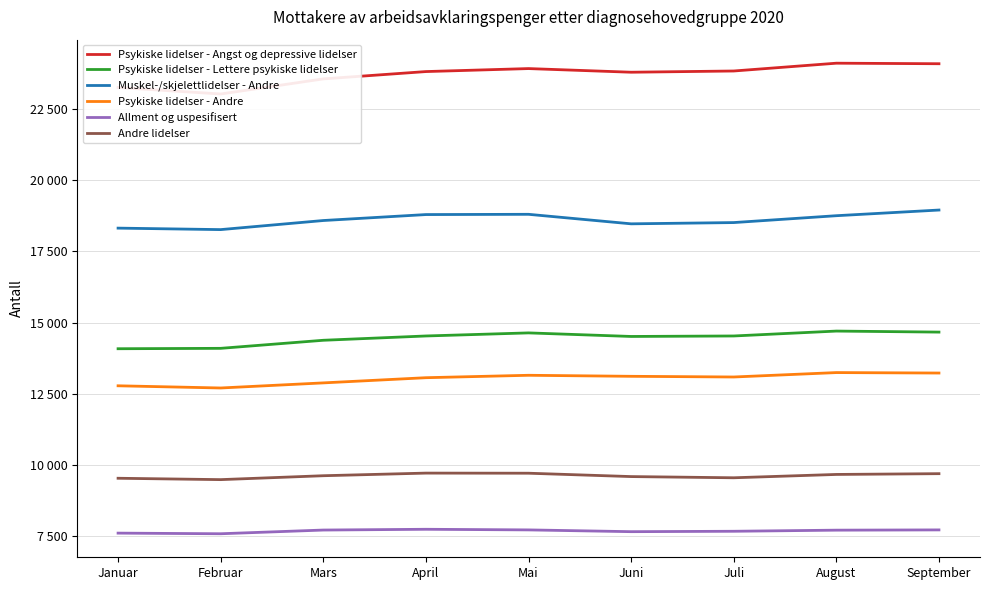

True or false: Psykiske lidelser - Lettere psykiske lidelser and Muskel-/skjelettlidelser - Andre cross at least once.

False